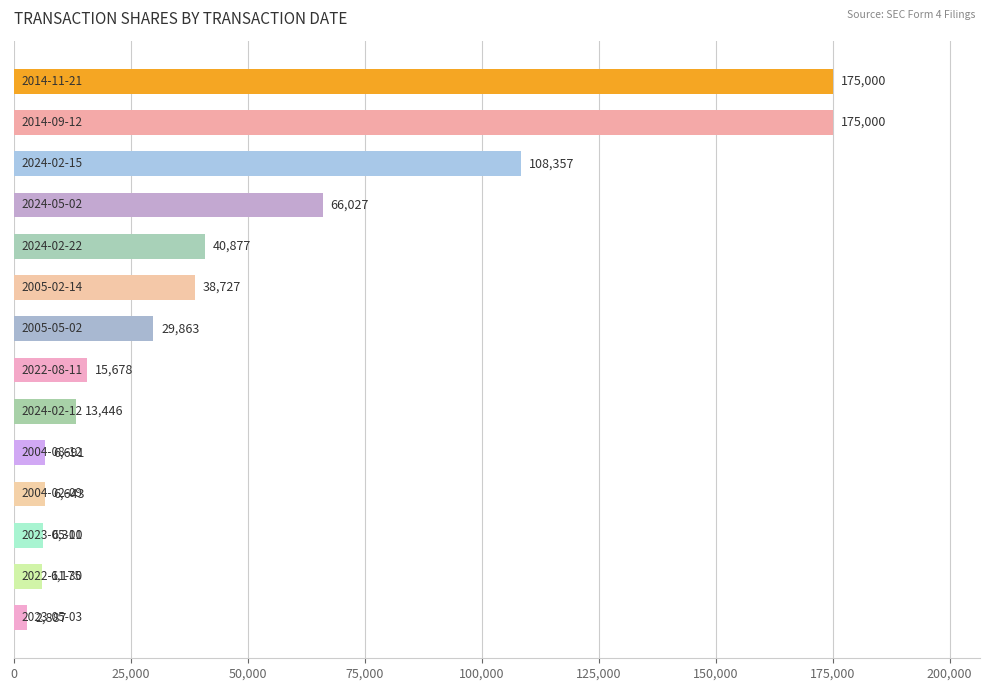

What is the average value?

49406